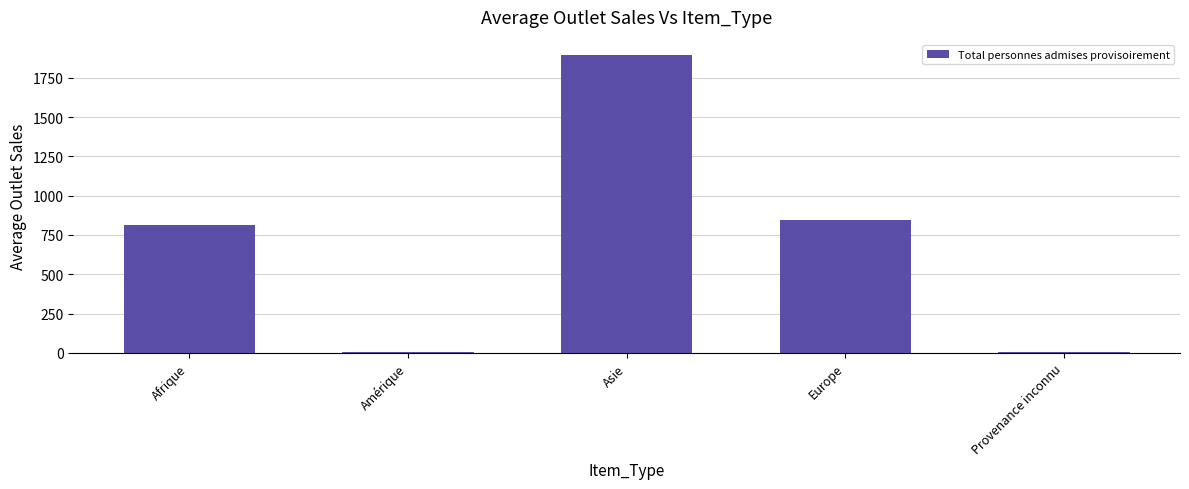

True or false: the data shows 813 at Afrique.

True